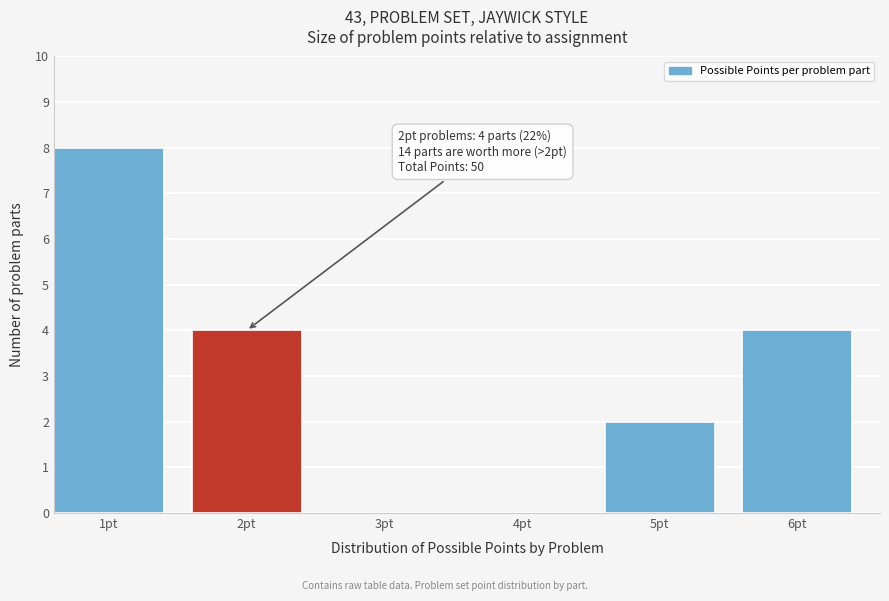

Reading left to right, transcribe all the data shown in this chart.

1pt=8	2pt=4	3pt=0	4pt=0	5pt=2	6pt=4